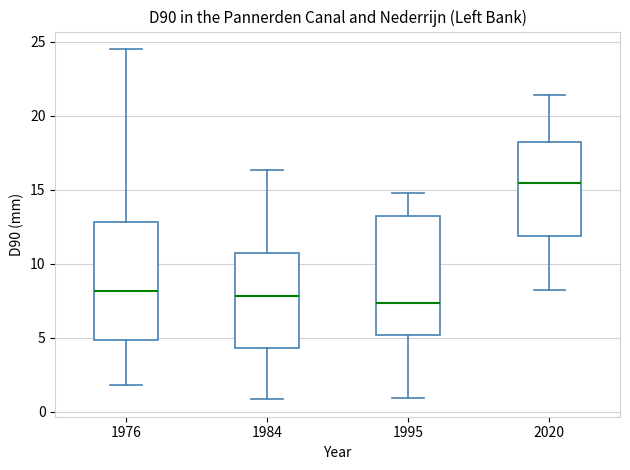

Where does the lower whisker of the box at x = 2020 end on the y-axis? The values are not printed on the chart, so give them approximately, as read against the axis.

8.0